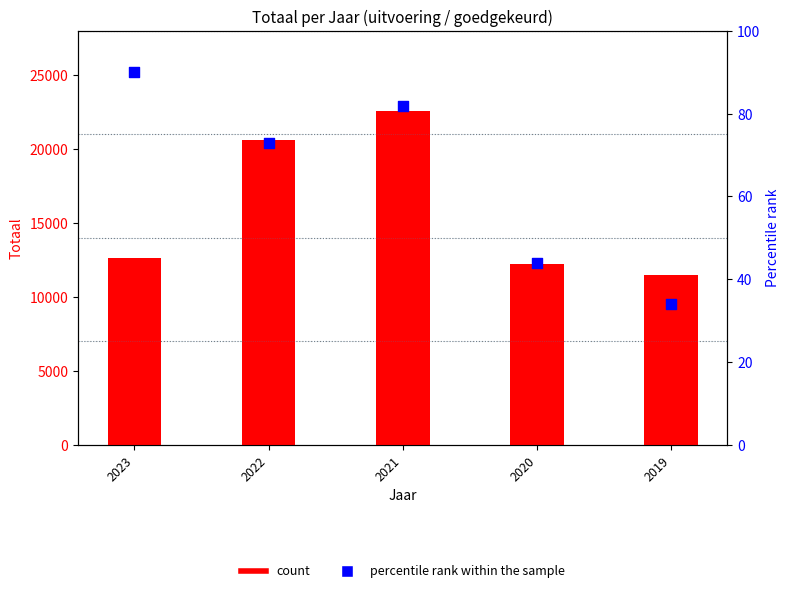

Which series has the largest total across all categories?

Totaal